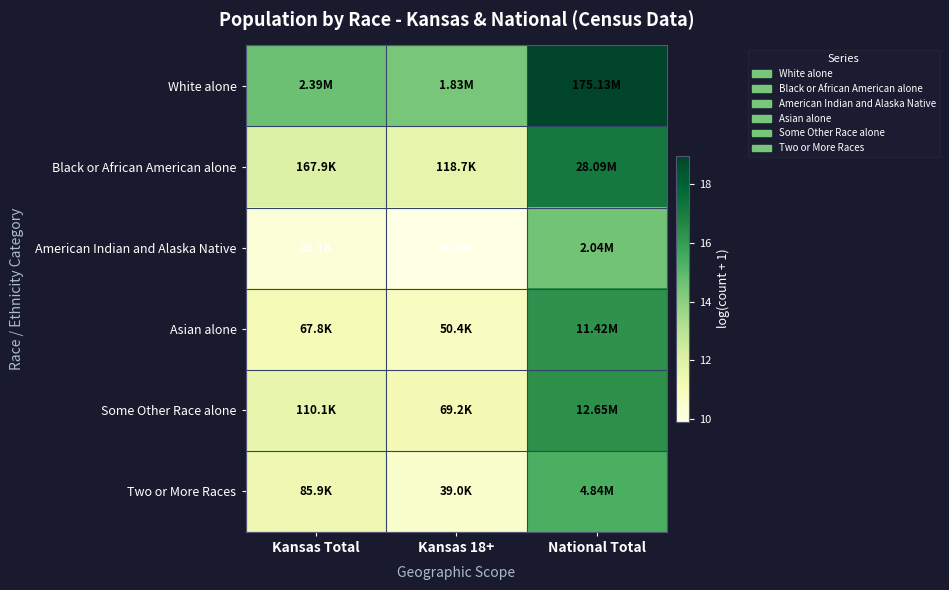

Which has a higher value, National Total or Kansas 18+?

National Total